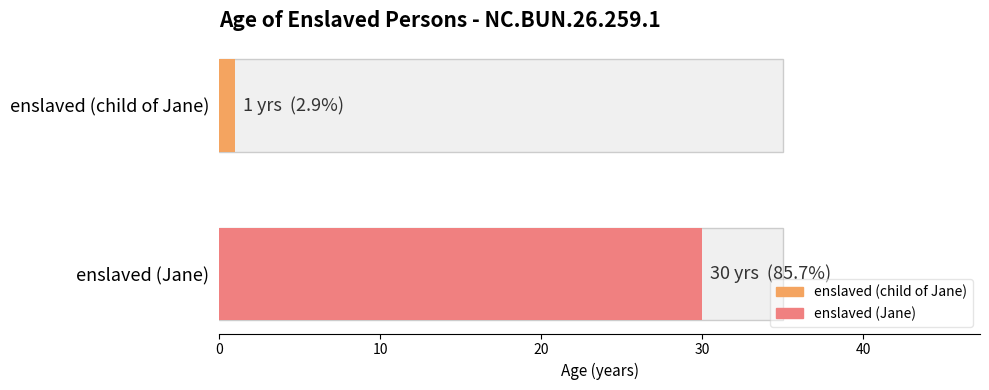

What position from the right is enslaved (Jane)?

1